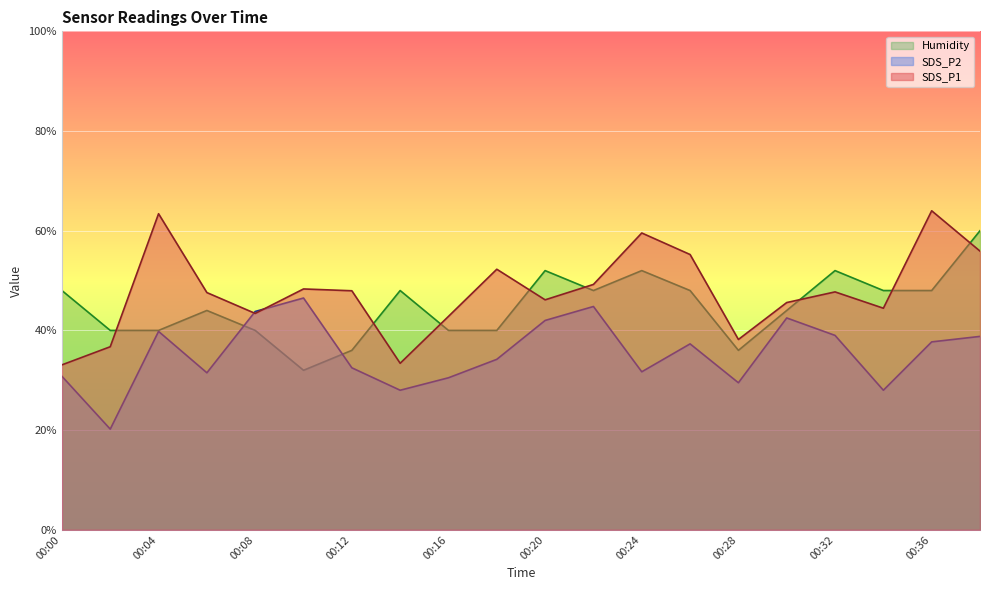

List the series in order of their peak value, highest first.

SDS_P1, Humidity, SDS_P2